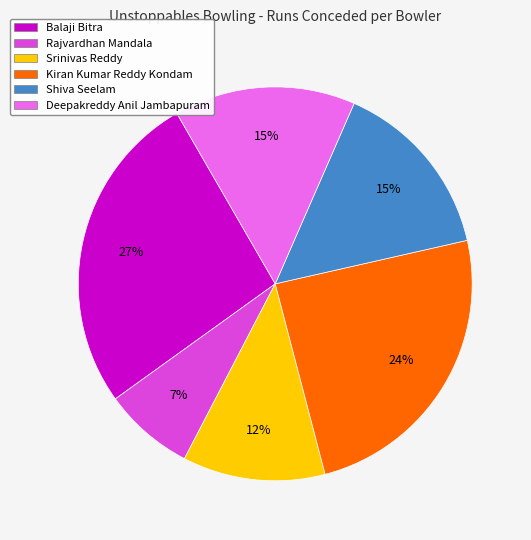

To the nearest percent, what portion does Srinivas Reddy represent?

12%